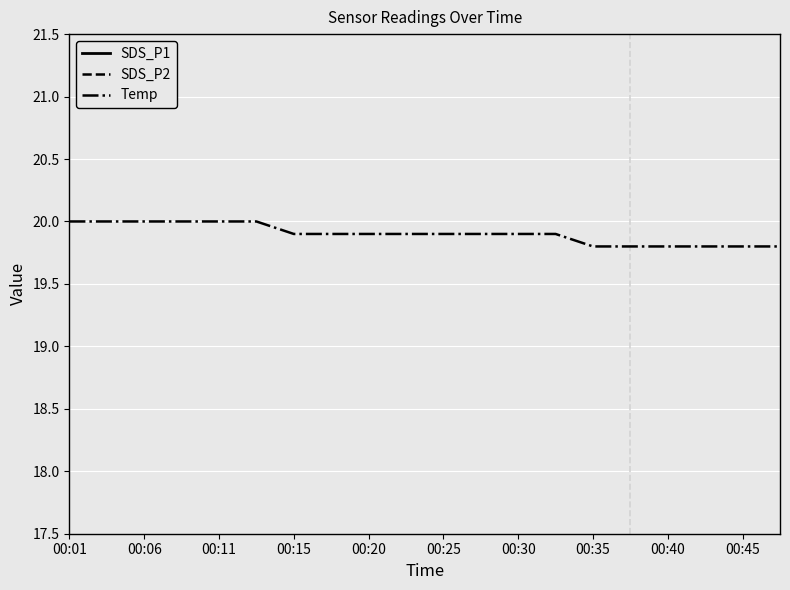

The Temp series shows 19.9 at 00:15. True or false?

True